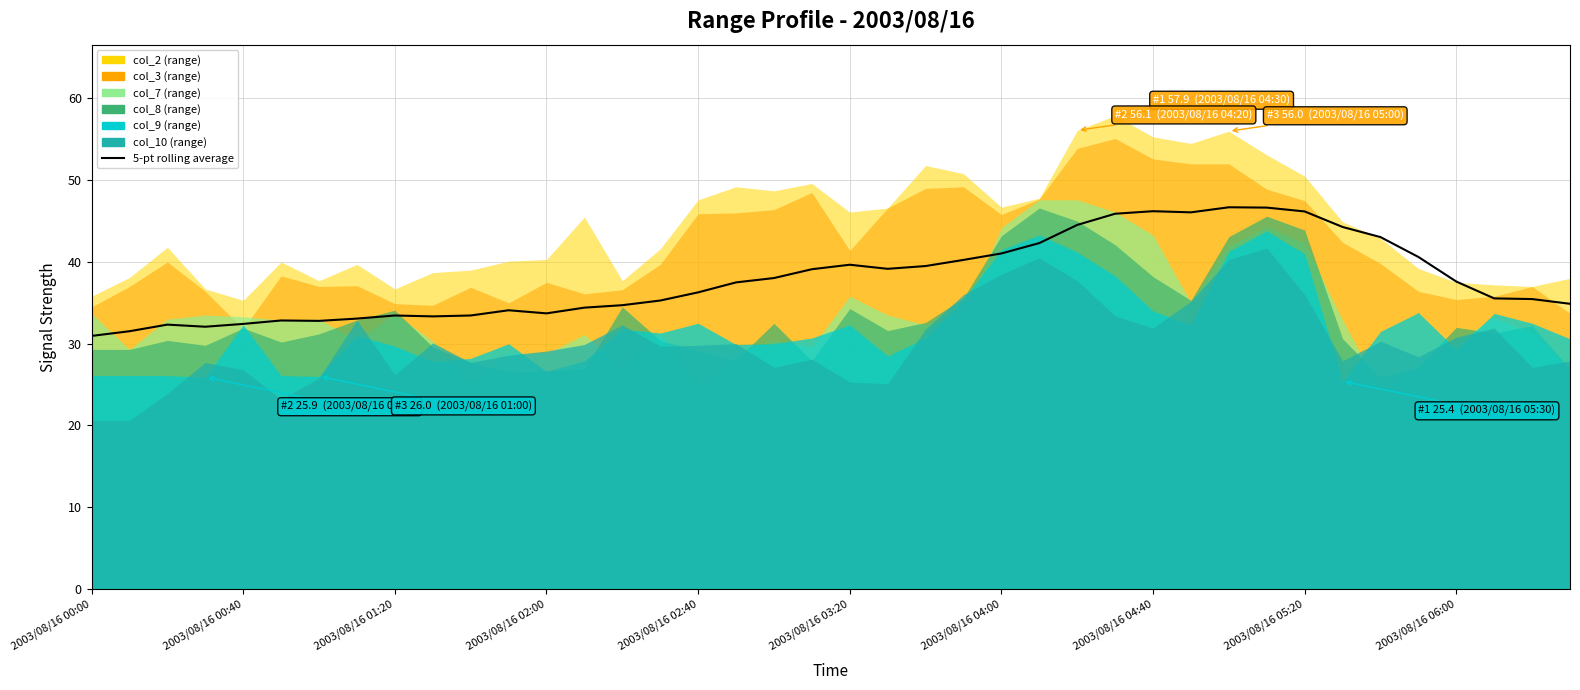

What value does the data have at 22?

39.5